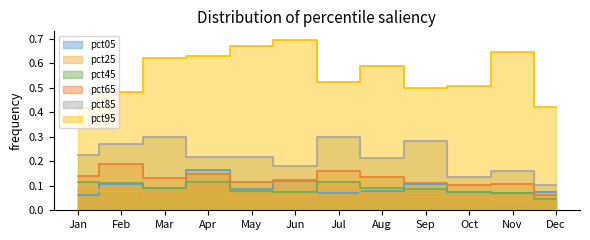

Count the pct05 values in the range 0 to 1.

12